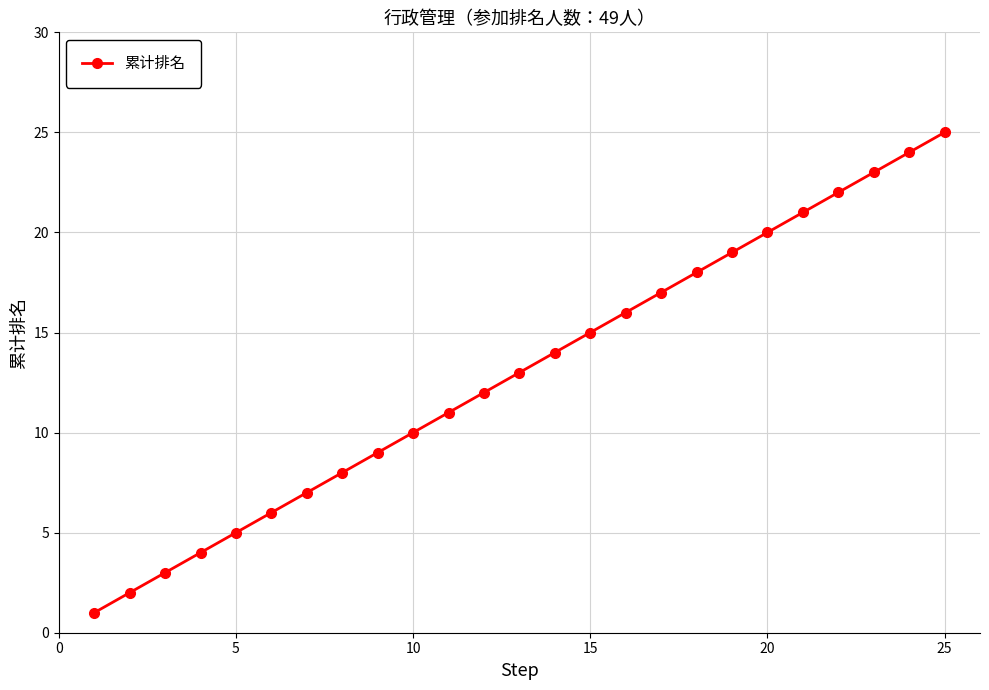

What is the sum of all values?

325